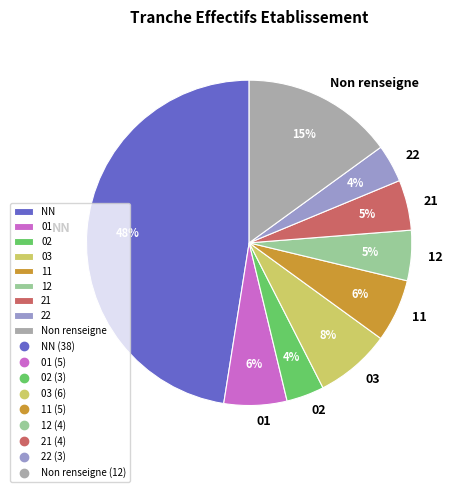

Is there any slice that represents more than half of the pie?

No